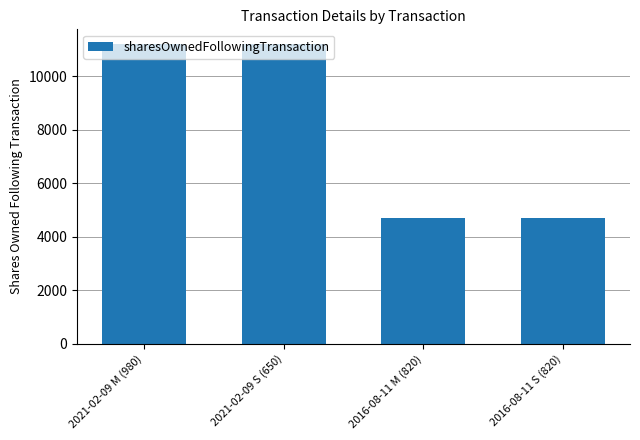

What is the difference between the maximum and minimum values?

6479